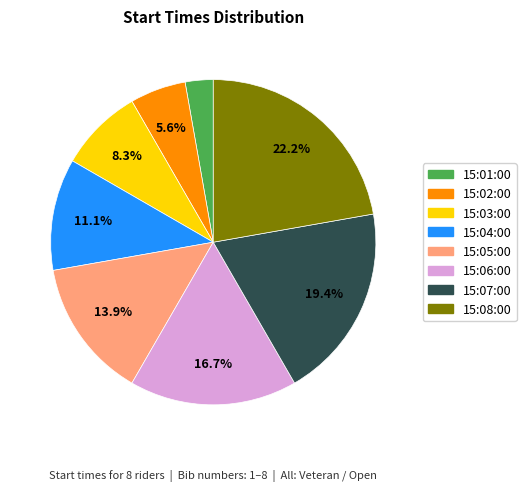

Is there any slice that represents more than half of the pie?

No